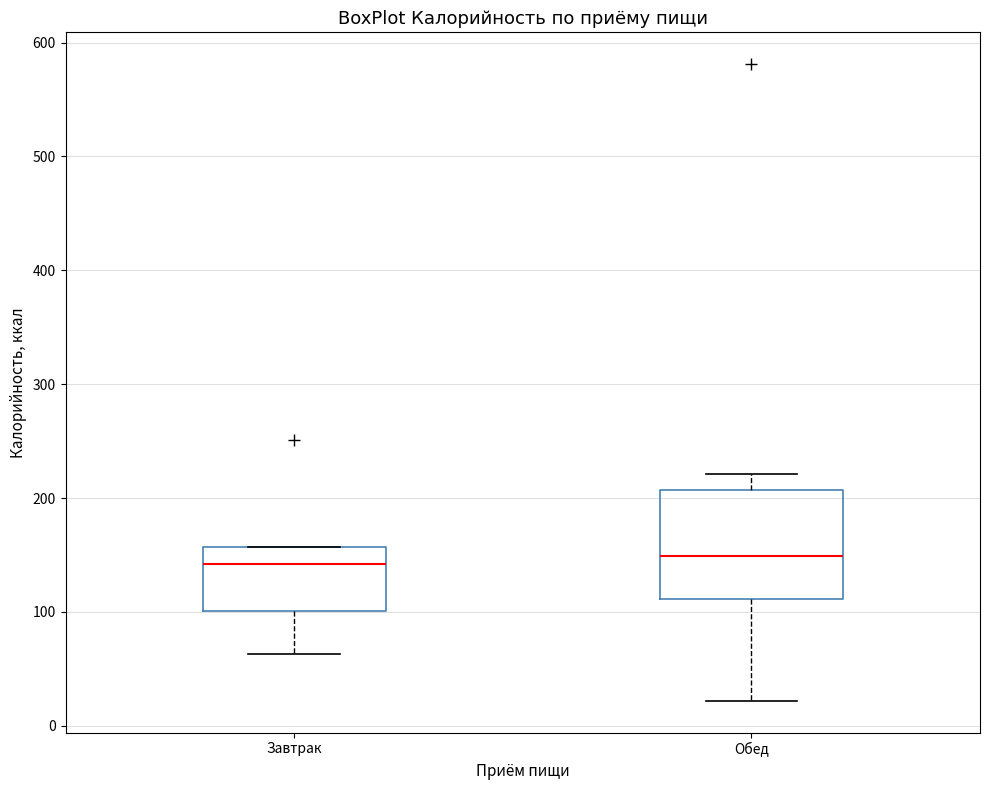

Reading left to right, transcribe this box plot: for each box, give where its median line is, the range the box spans, and where its two whiskers end, as read against the y-axis. The values are not printed on the chart, so give them approximately, as read against the axis.

Завтрак: median 140, box 100 to 160, whiskers 60 to 160
Обед: median 150, box 110 to 210, whiskers 20 to 220